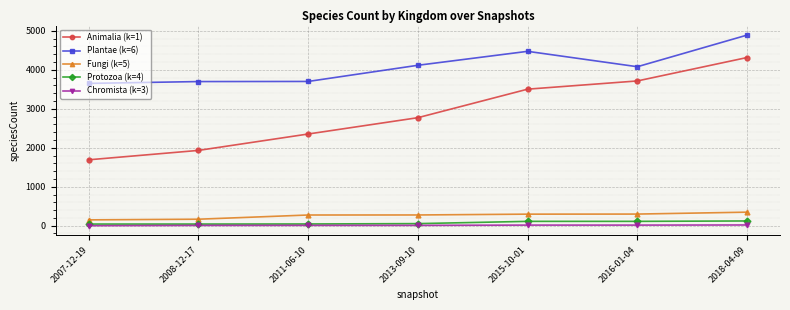

Which series has the largest range (max minus min)?

Animalia (k=1)